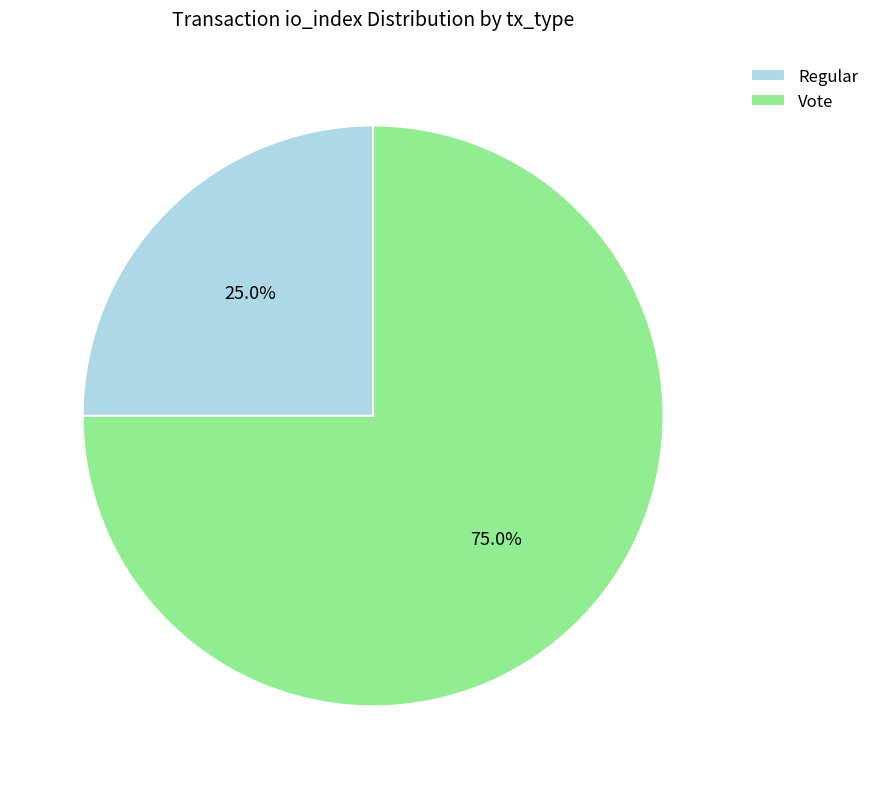

To the nearest percent, what is the difference between the Vote and Regular slice percentages?

50%